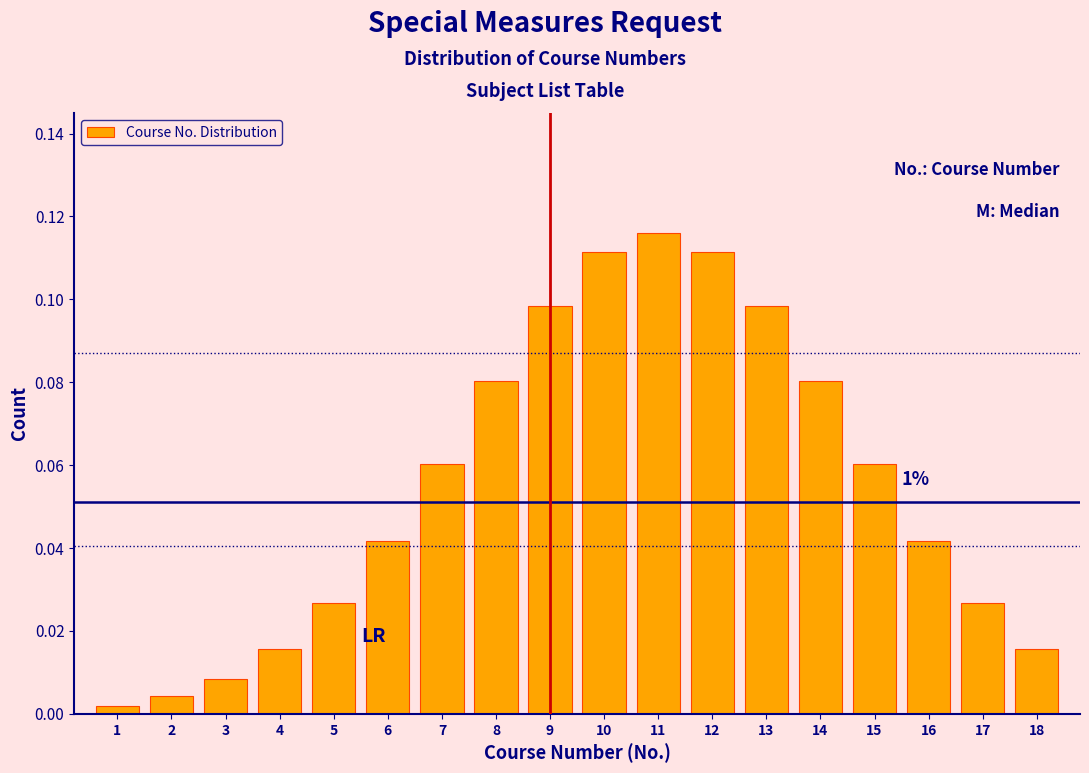

The value at 10 is 0.2. True or false?

False